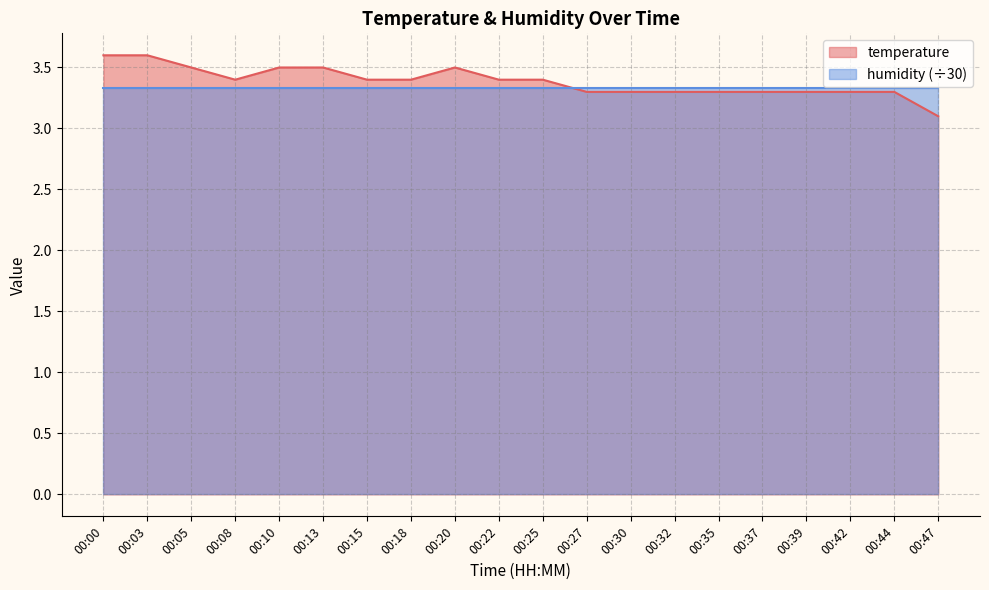

Reading right to left, list all the values displayed in this chart.

3.1	3.3	3.3	3.3	3.3	3.3	3.3	3.3	3.3	3.4	3.4	3.5	3.4	3.4	3.5	3.5	3.4	3.5	3.6	3.6